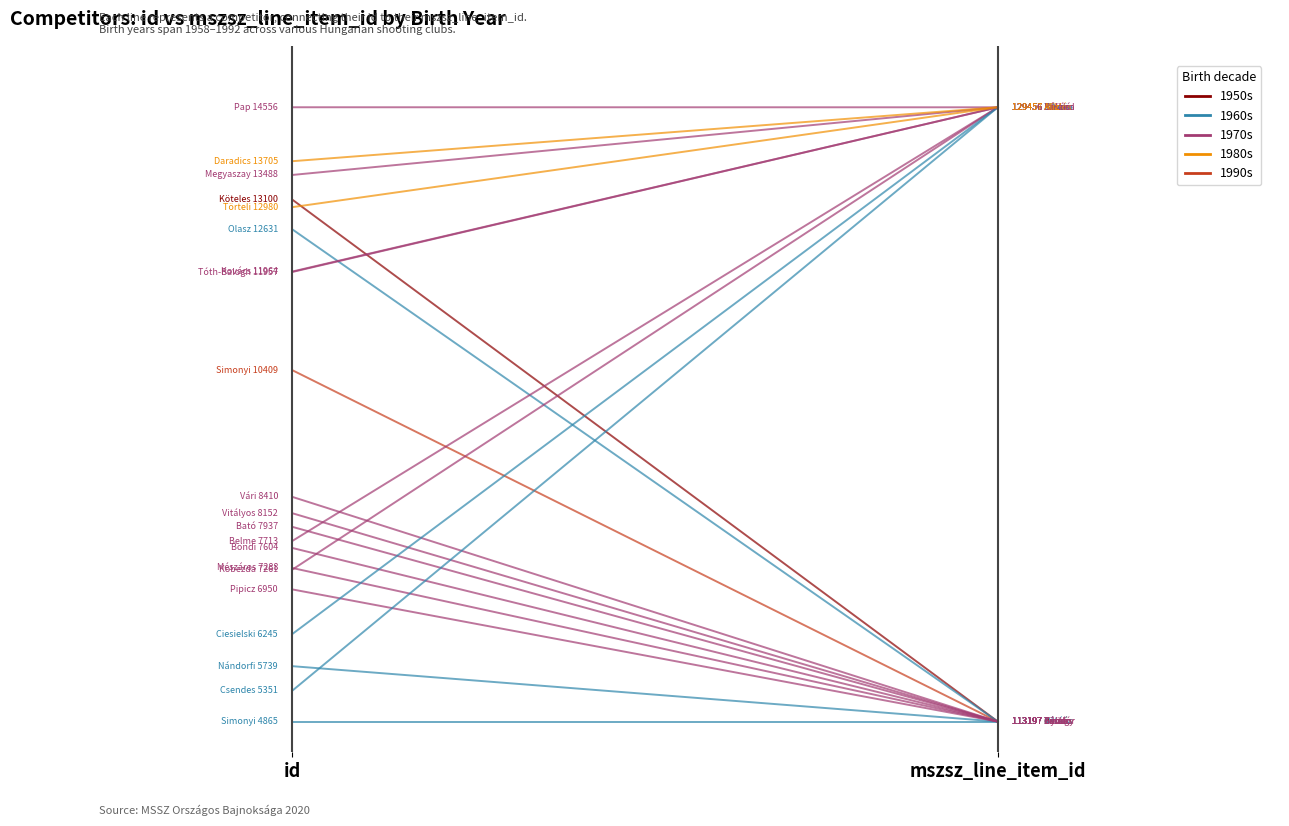

At which label does 1980s reach its peak?

mszsz_line_item_id